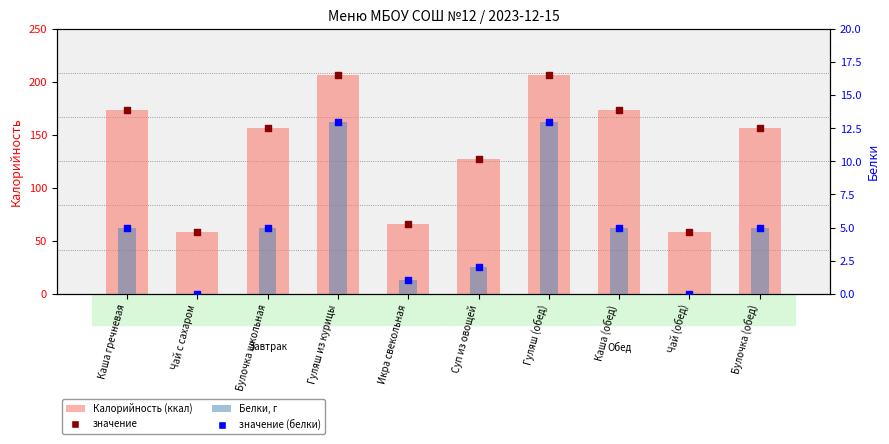

What is the total value across all series at Икра свекольная?

67.0